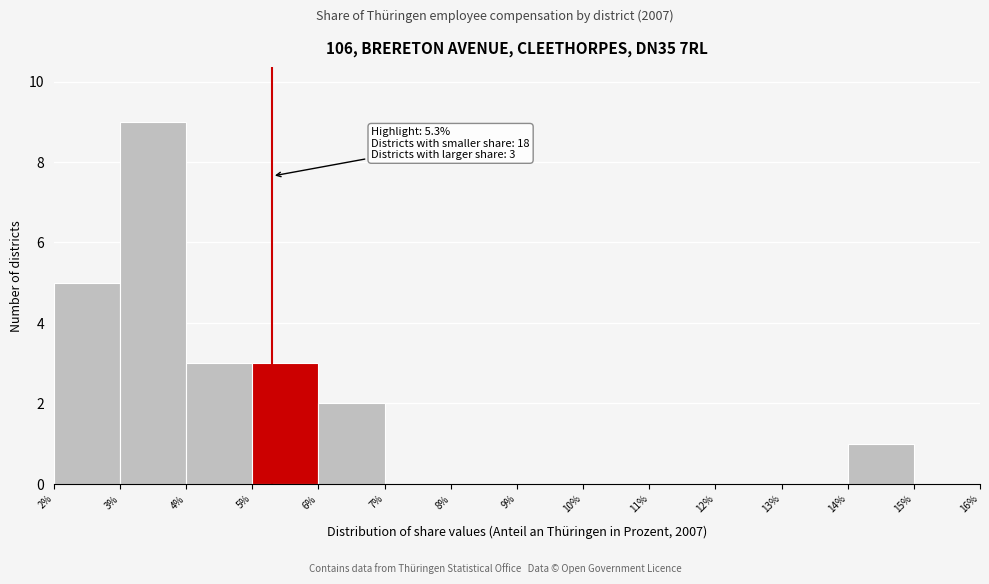

Which range on the x-axis has the tallest bar?

3% to 4%